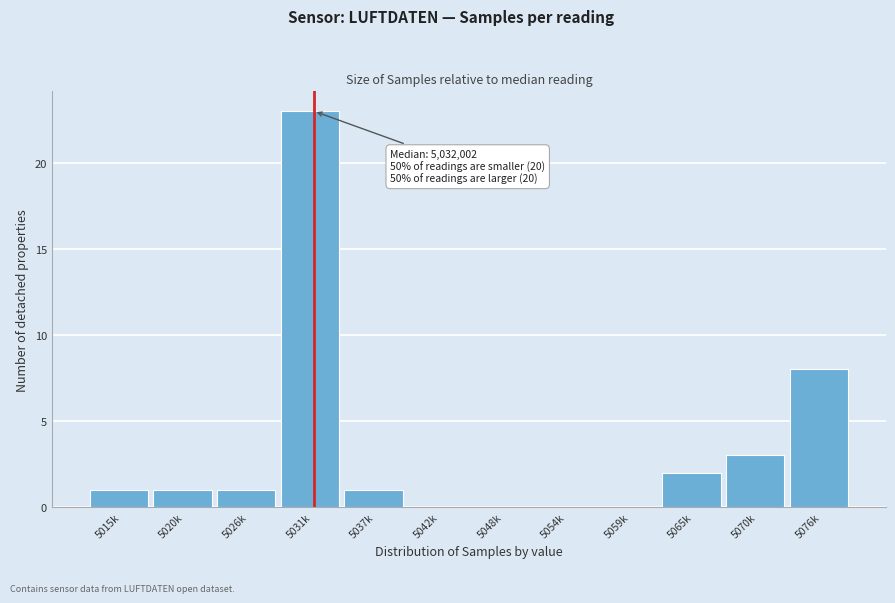

Reading left to right, extract all data points from this chart.

5015k=1	5020k=1	5026k=1	5031k=23	5037k=1	5042k=0	5048k=0	5054k=0	5059k=0	5065k=2	5070k=3	5076k=8